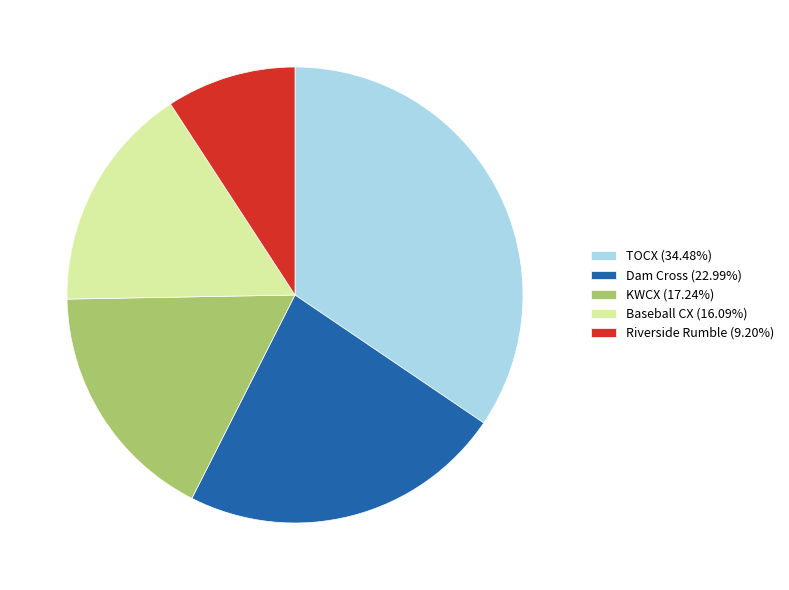

Does any single category account for the majority?

No